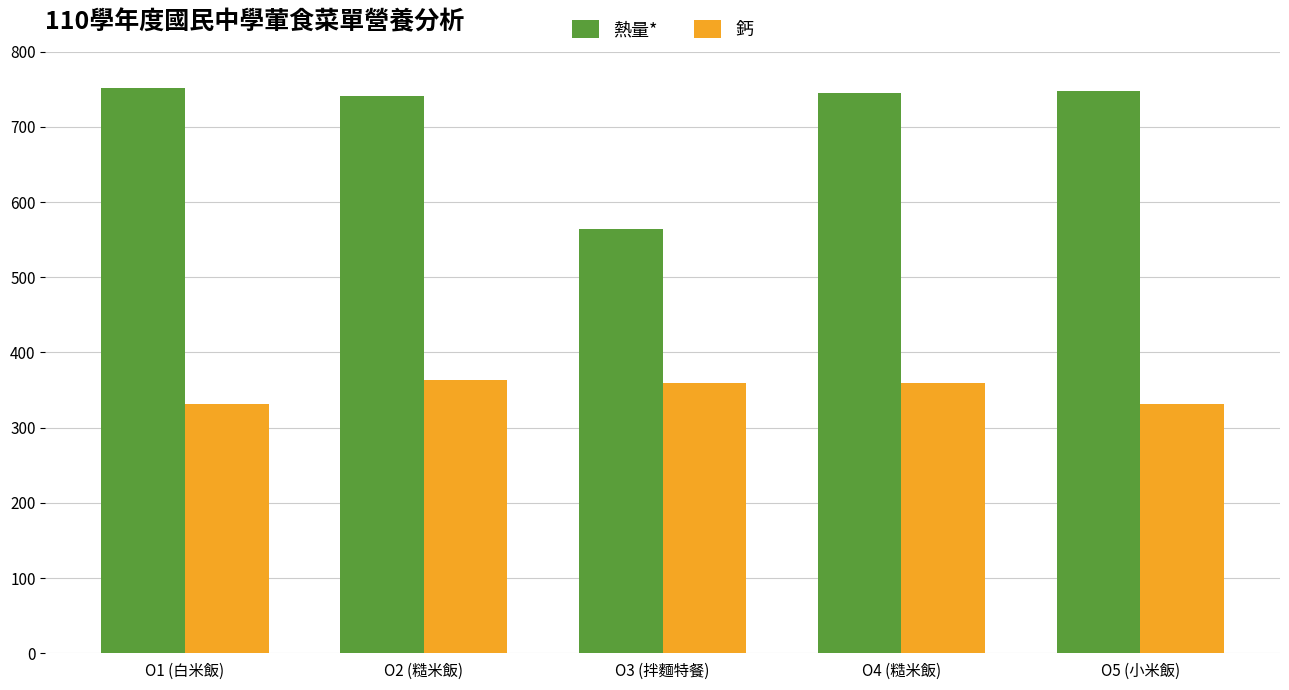

What is the minimum value shown in the chart?

331